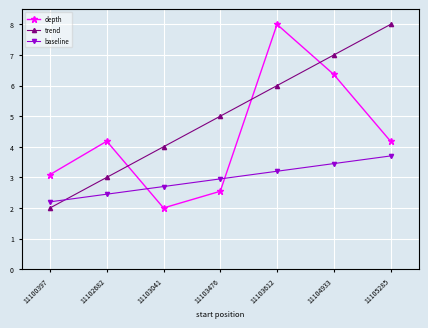

How many intersections are there between depth and baseline?

2